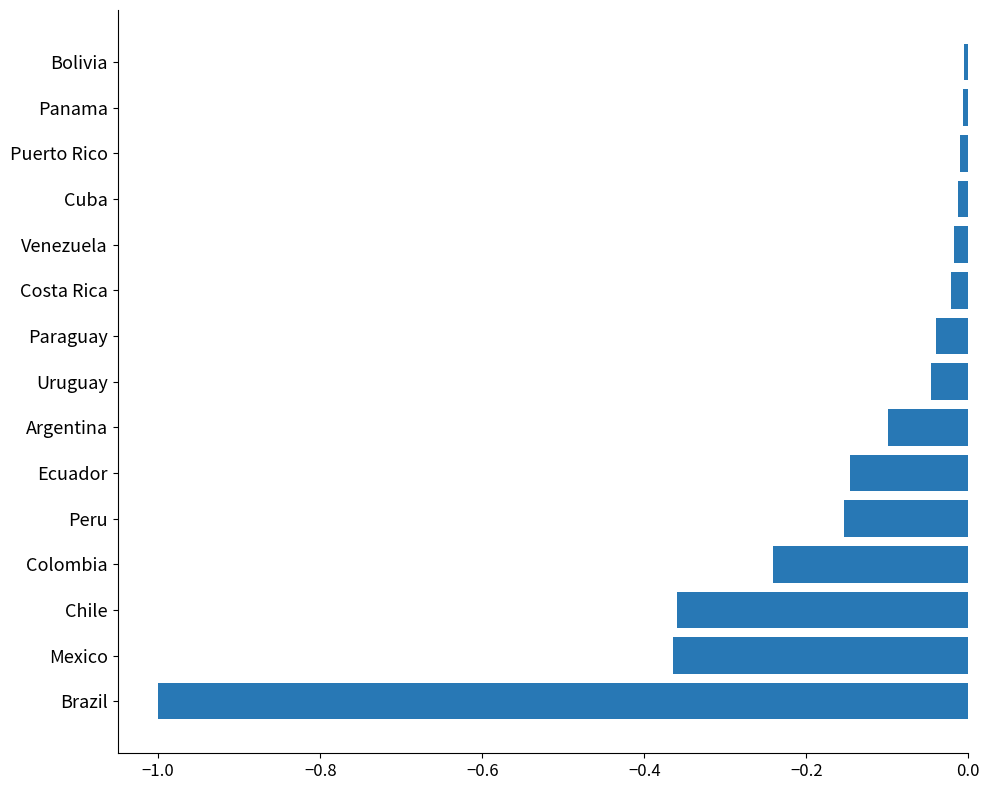

Is it true that the value at Puerto Rico is -0.0?

True